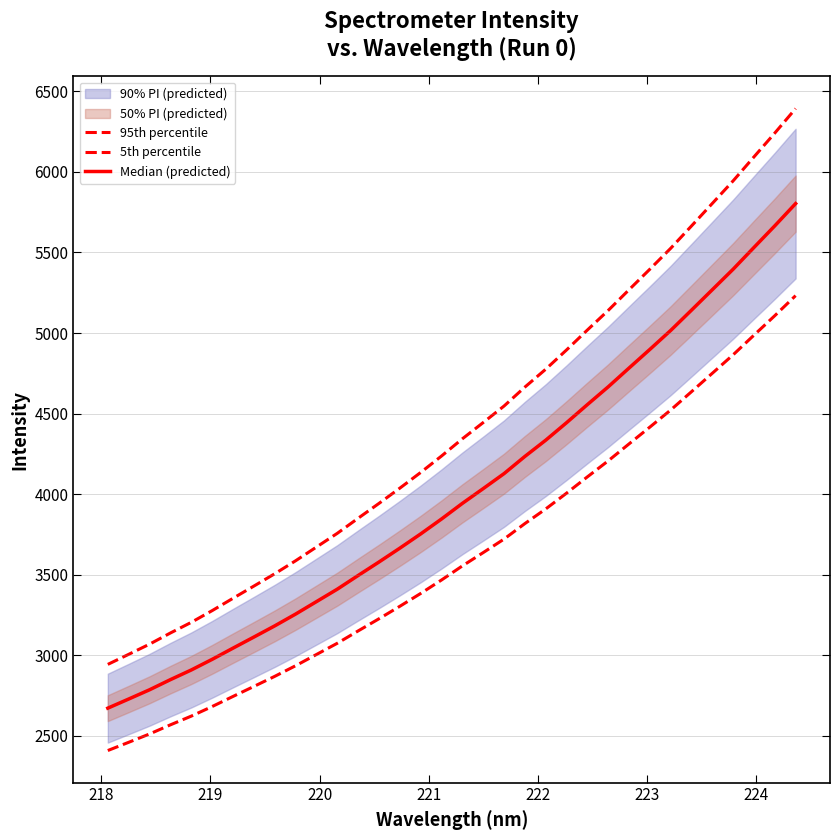

True or false: 95th percentile and Median (predicted) cross at least once.

False